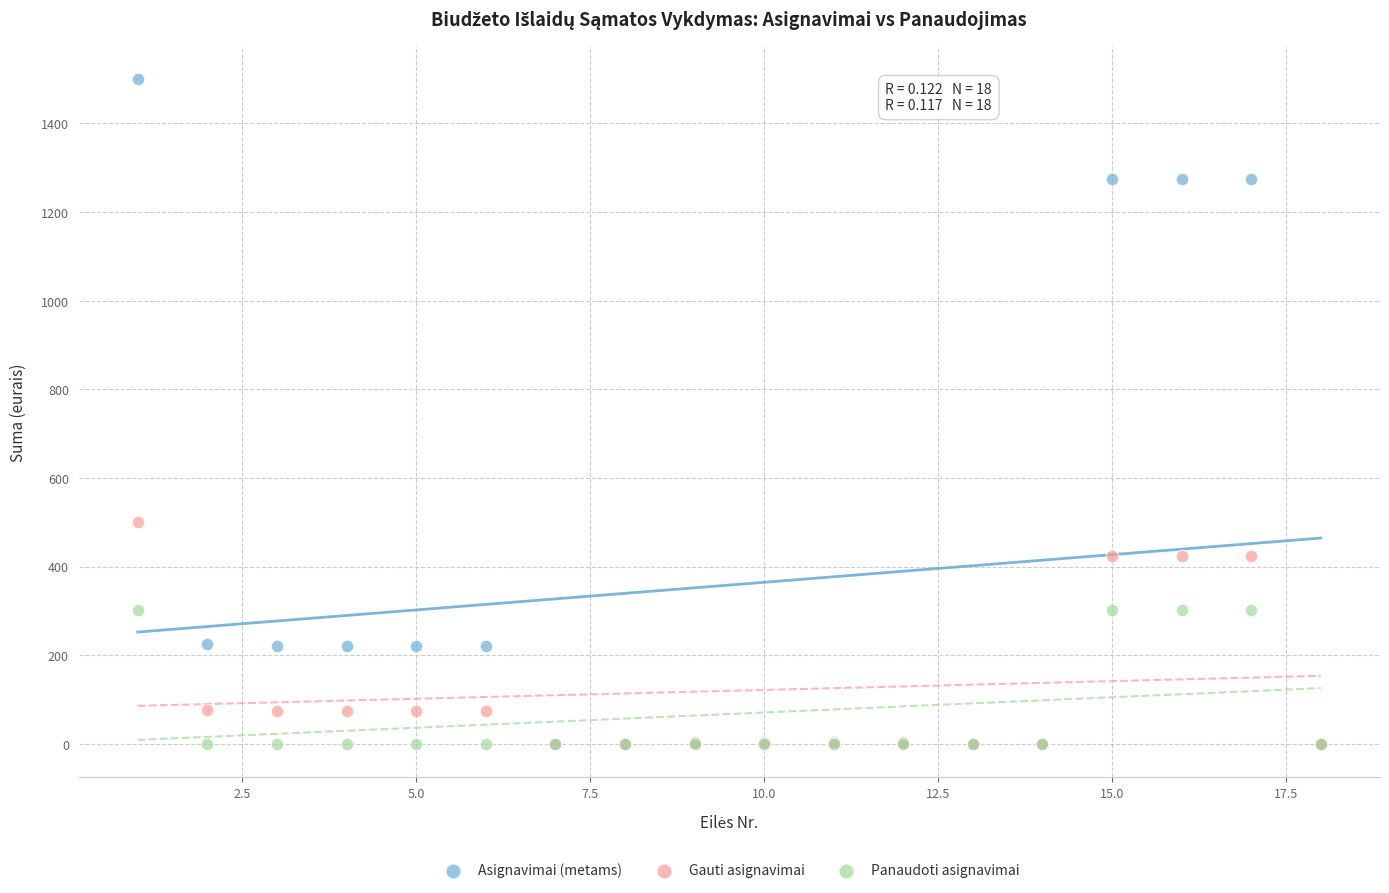

Which series has the largest Y range (max minus min)?

Asignavimai (metams)